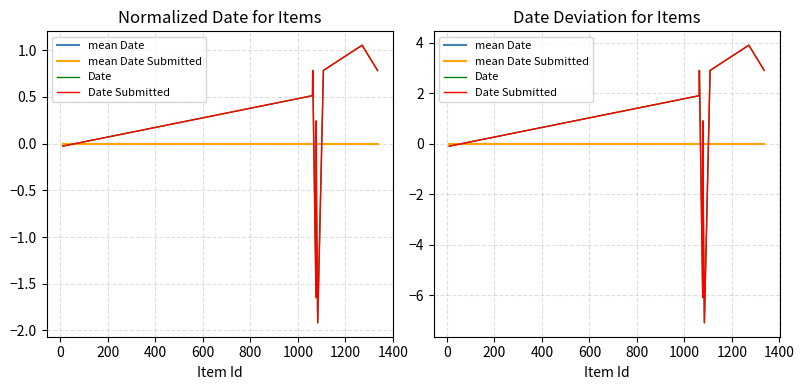

How many lines are shown in the chart?

4